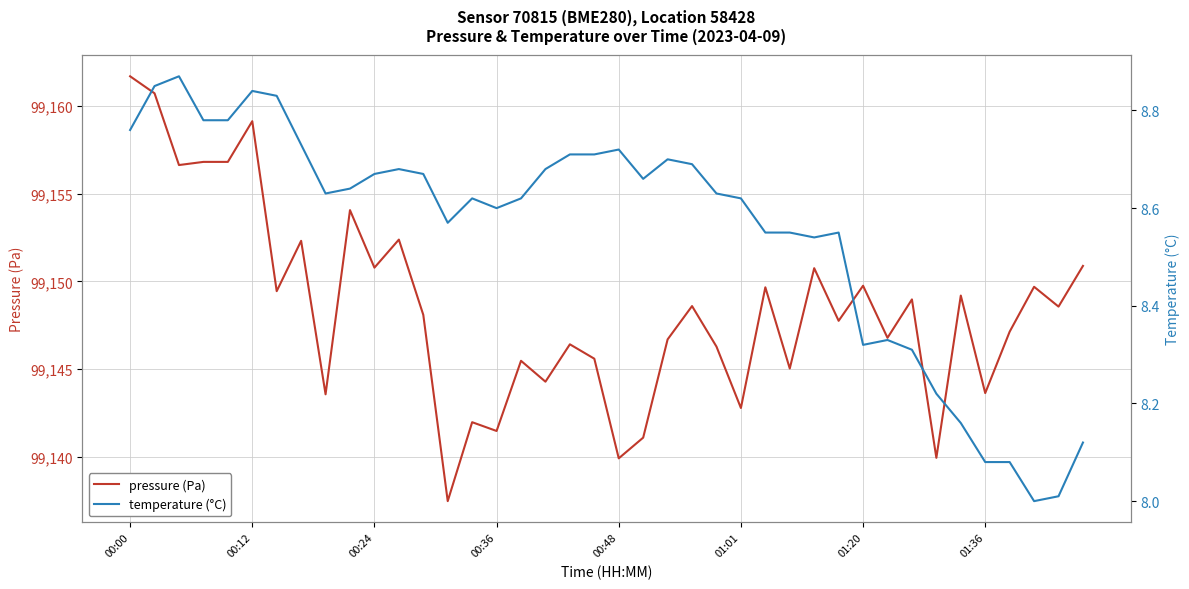

List the series in order of their overall mean, highest first.

pressure, temperature